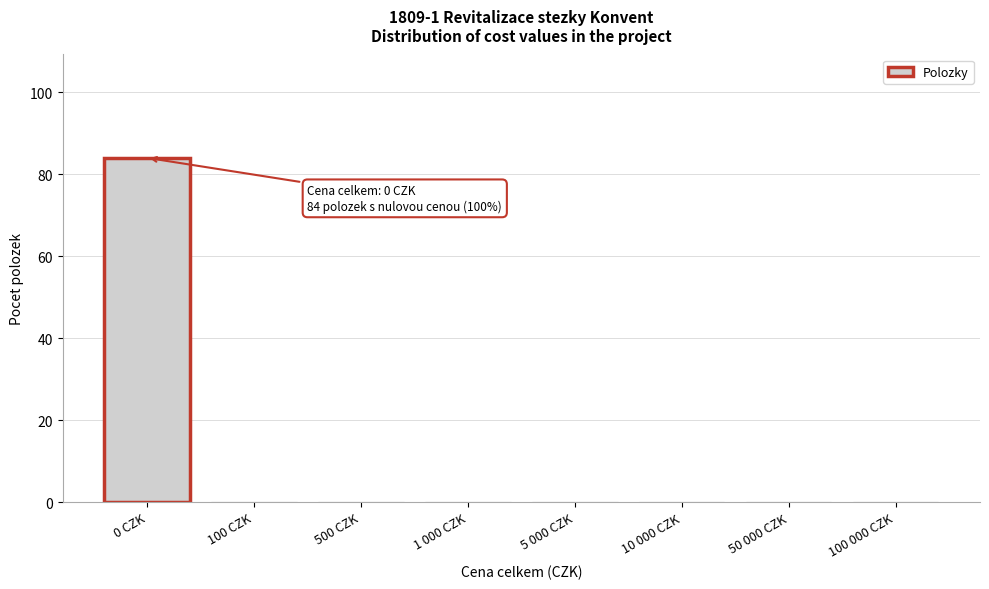

Reading right to left, transcribe all the data shown in this chart.

100 000 CZK=0	50 000 CZK=0	10 000 CZK=0	5 000 CZK=0	1 000 CZK=0	500 CZK=0	100 CZK=0	0 CZK=84